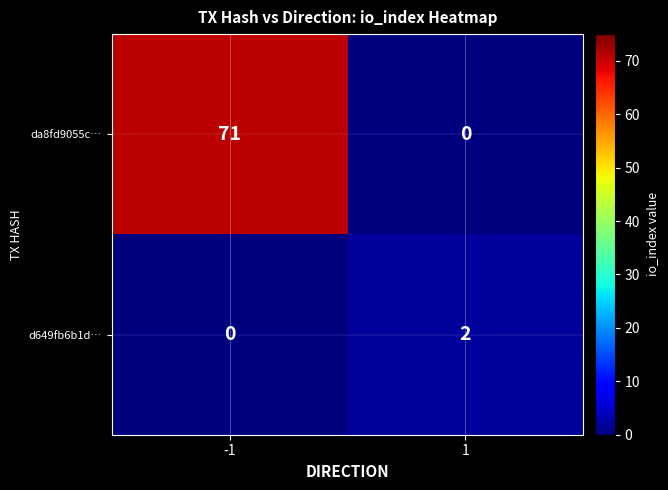

Which series changed the most between -1 and 1?

da8fd9055c…